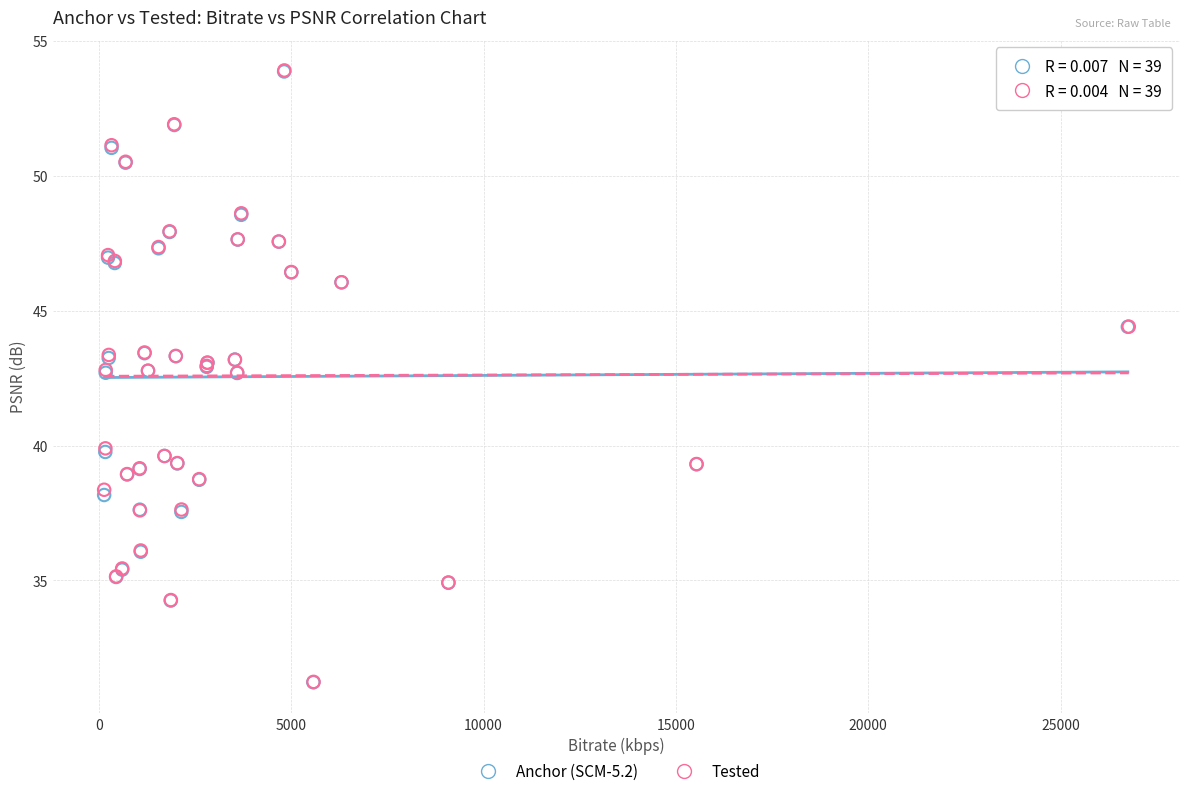

Which series has the widest spread of Y values?

Tested